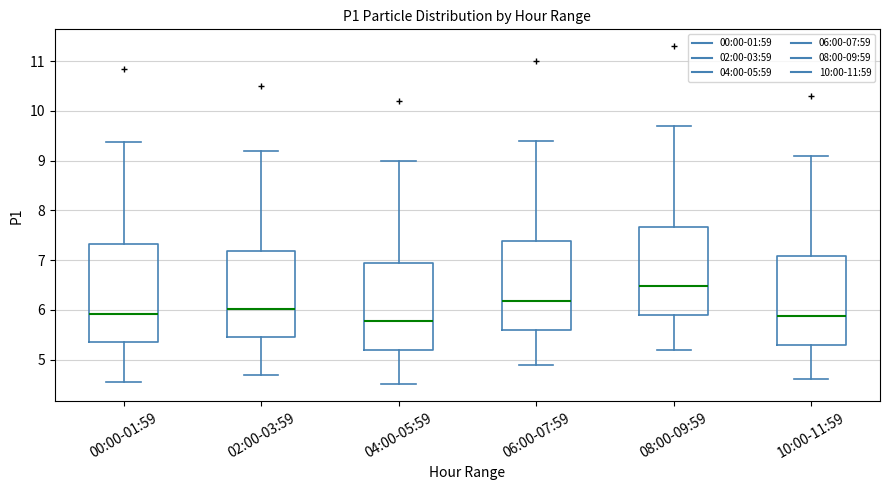

Comparing the boxes themselves (not the whiskers), which one is the tallest?

00:00-01:59